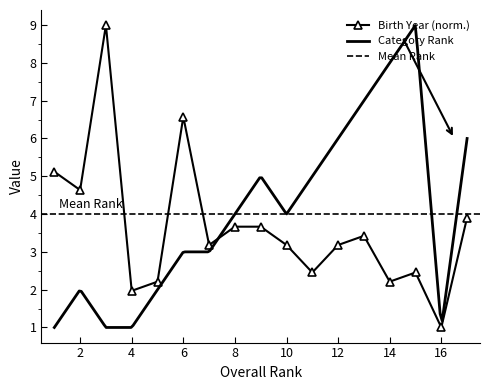

What is the difference between the second highest and minimum values?

5.6